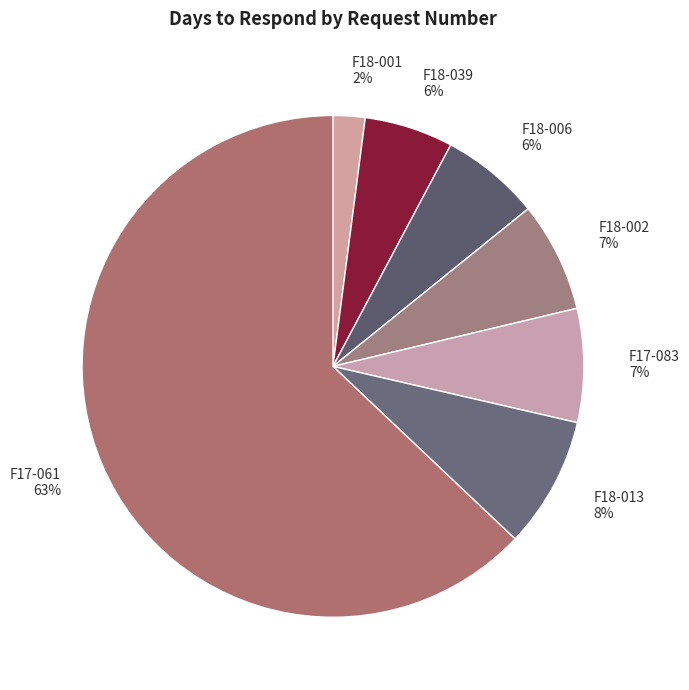

Is the sum of F18-013 8% and F17-061 63% greater than half?

Yes